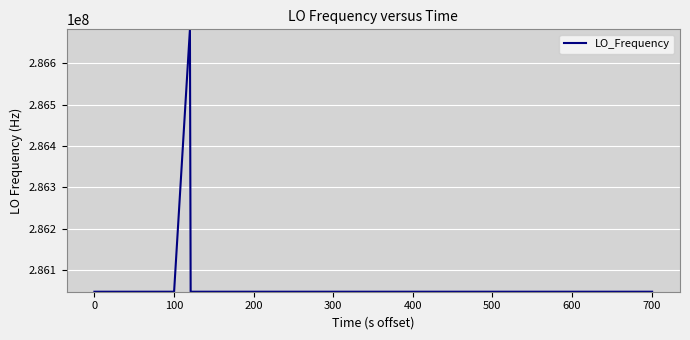

What is the greatest value displayed?

286682703.7